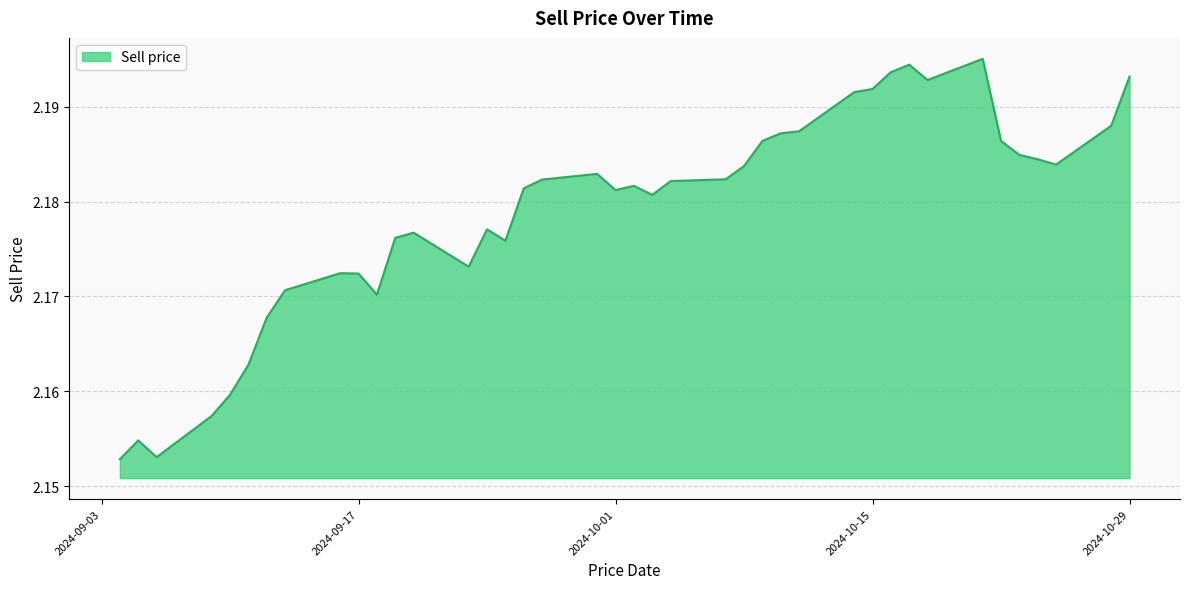

Does the chart have visible grid lines?

Yes